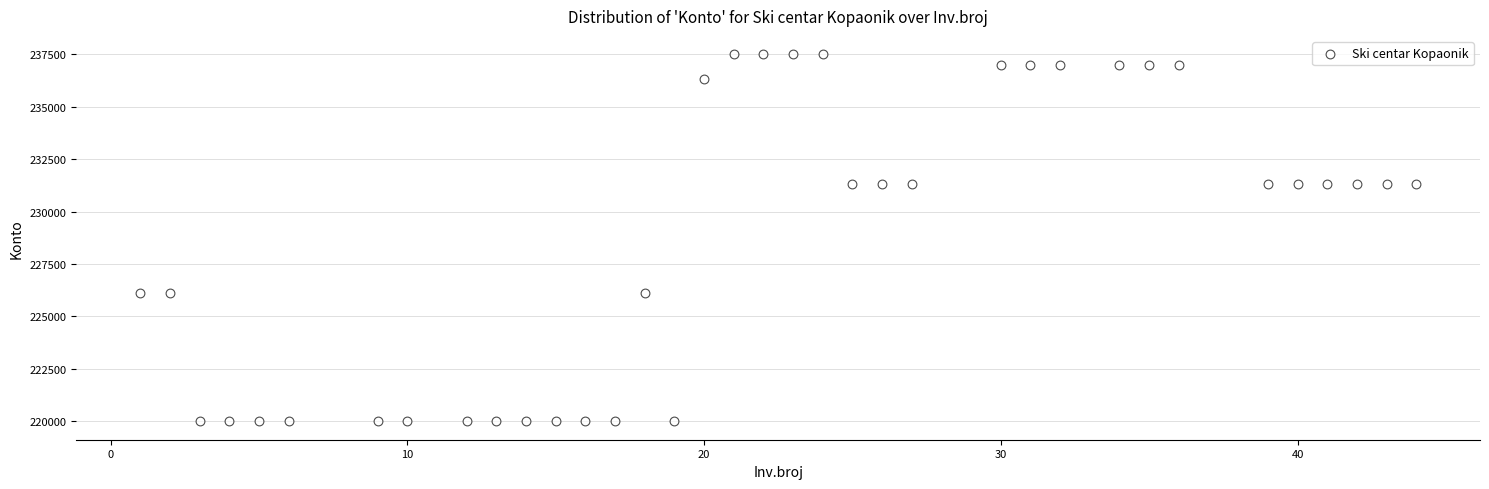

What is the range of Y values (max minus min)?

17500